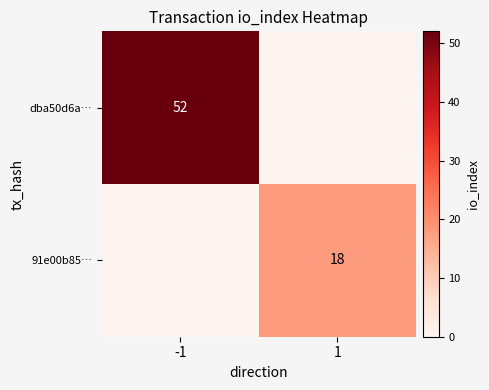

The 91e00b85… series shows 28 at 1. True or false?

False